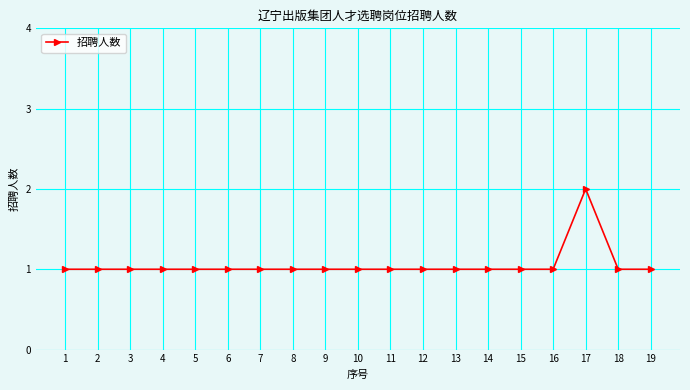

What is the sum of all values?

20